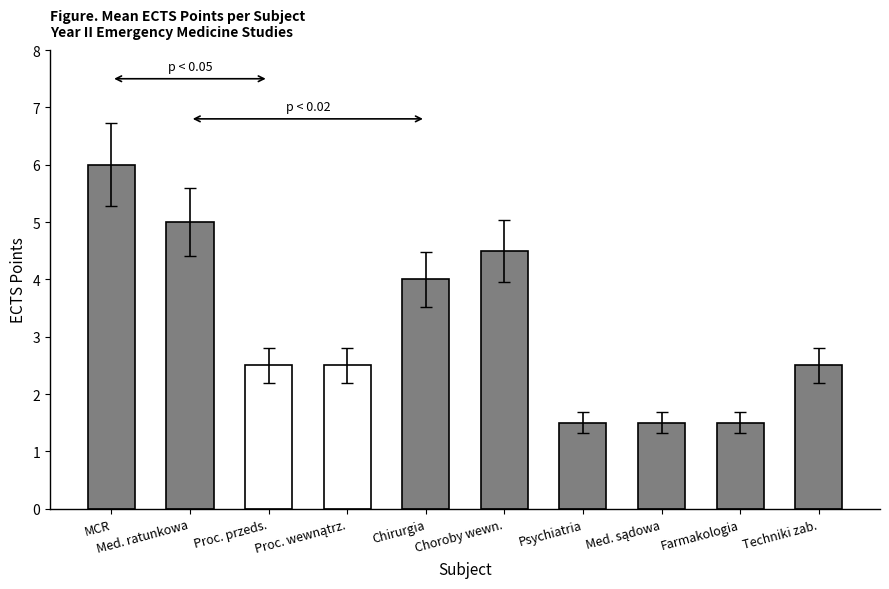

The value at Med. ratunkowa is 7.0. True or false?

False